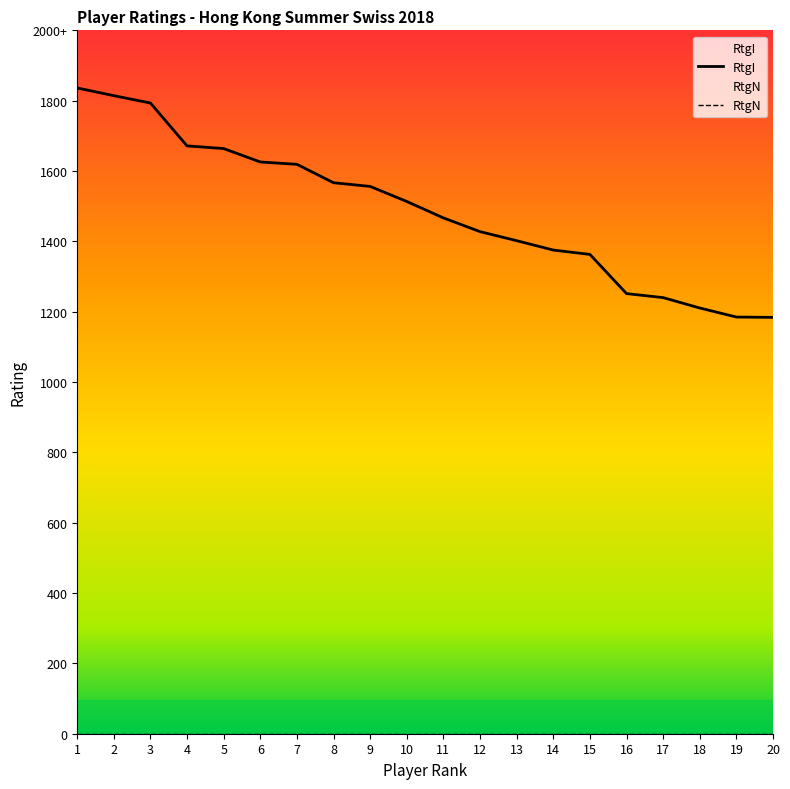

Does the chart display data point markers on the line(s)?

No